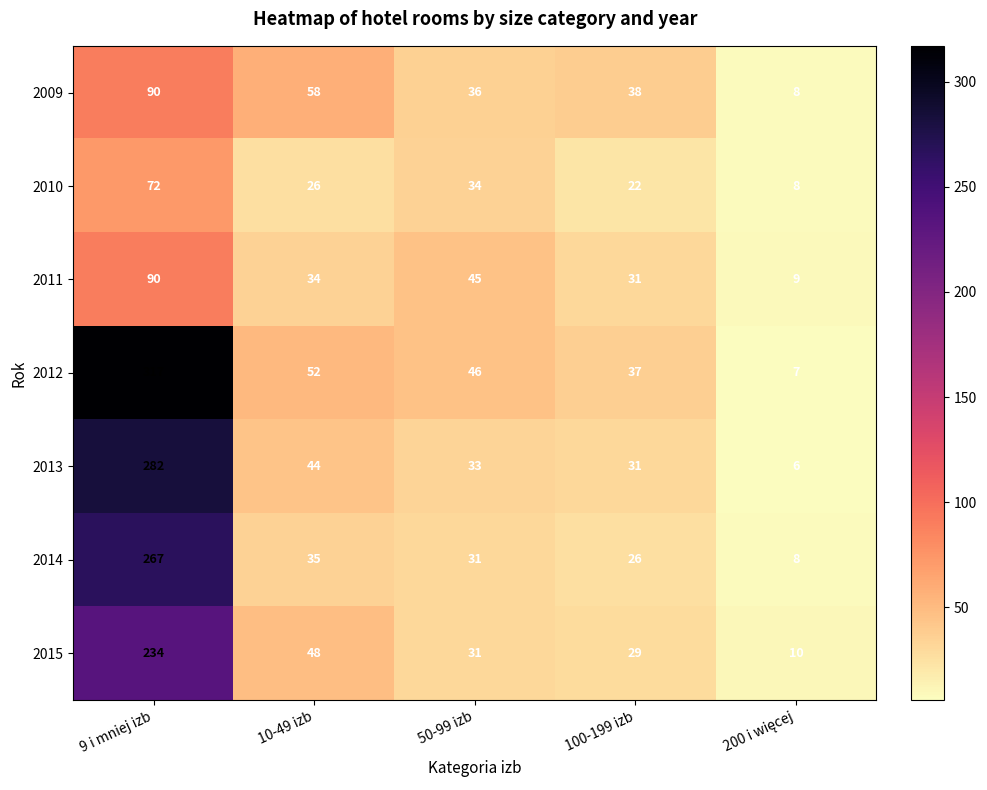

Is the value of 2010 at 100-199 izb greater than the value of 2009 at 50-99 izb?

No